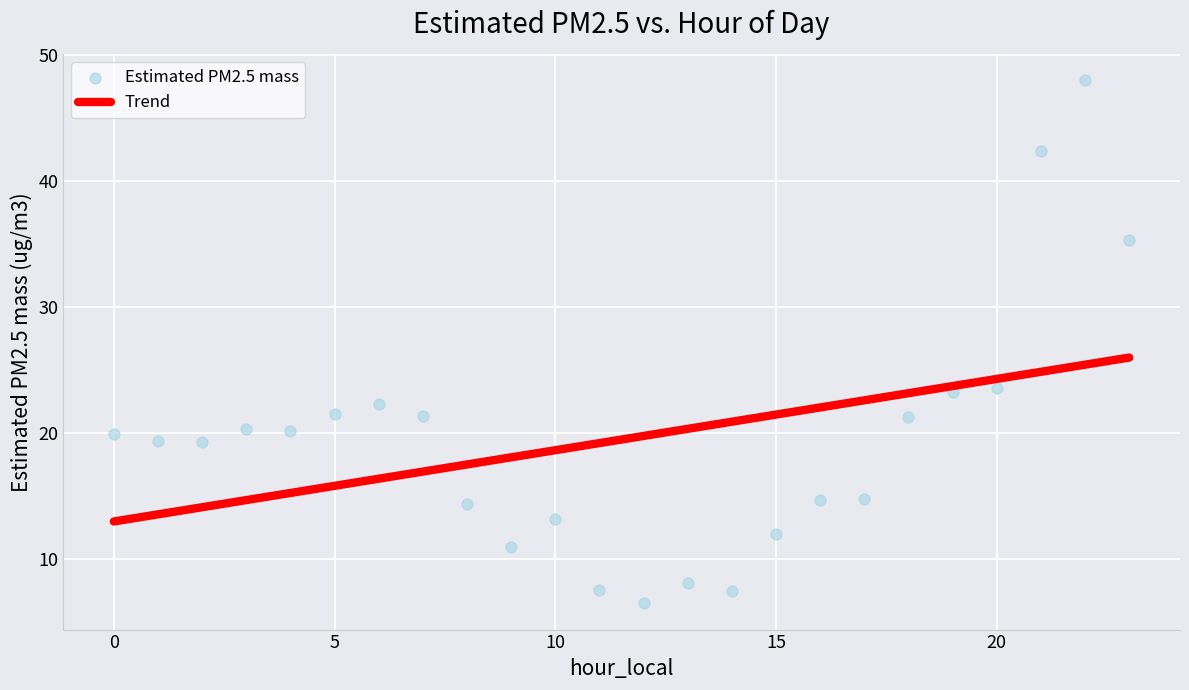

What is the range of Y values (max minus min)?

41.5